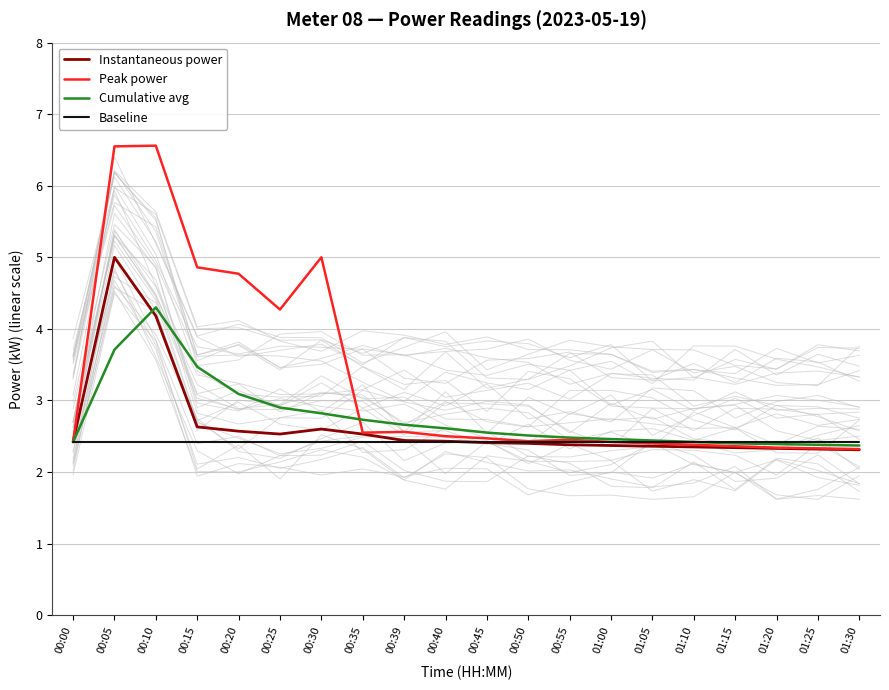

What is the label of the 16th point from the right?

00:20